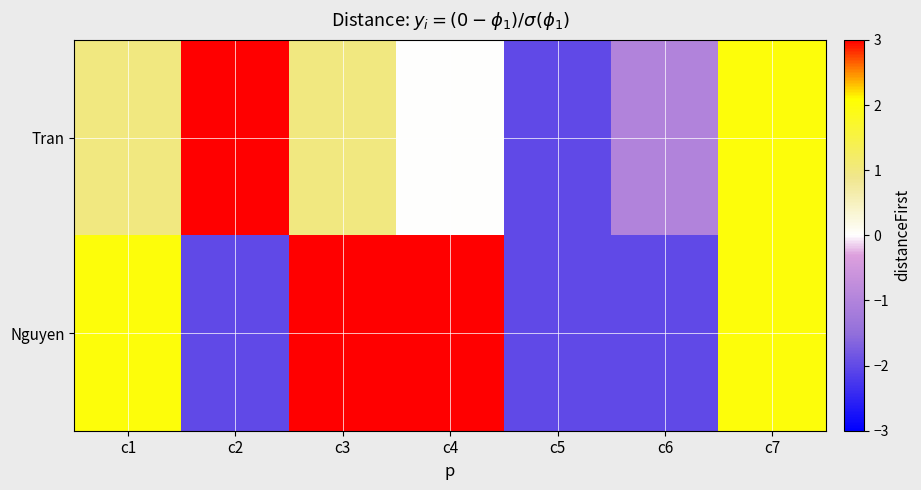

Between c5 and c6, which series saw the biggest shift?

Tran